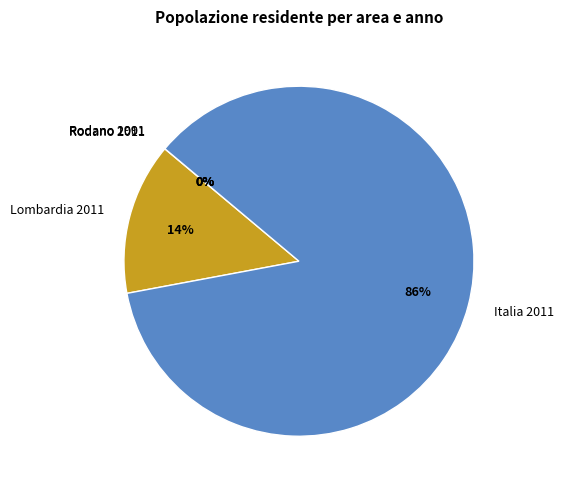

To the nearest percent, what is the average slice percentage?

20%